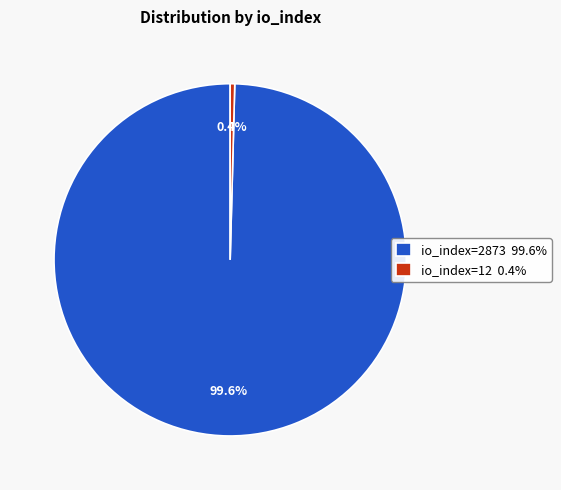

Which slice is the smallest?

io_index=12